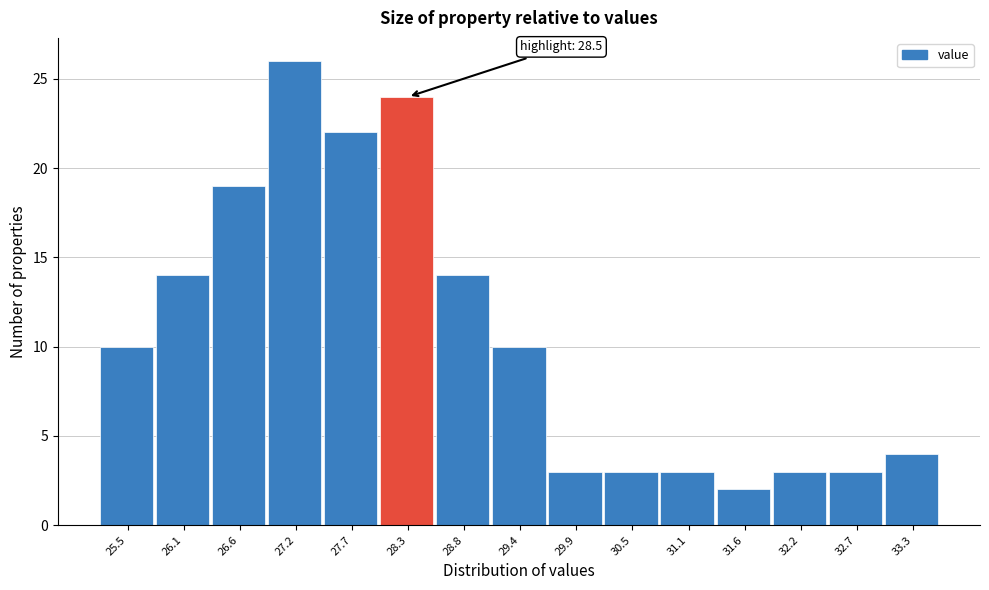

Reading right to left, what are all the values shown in this chart?

4	3	3	2	3	3	3	10	14	24	22	26	19	14	10